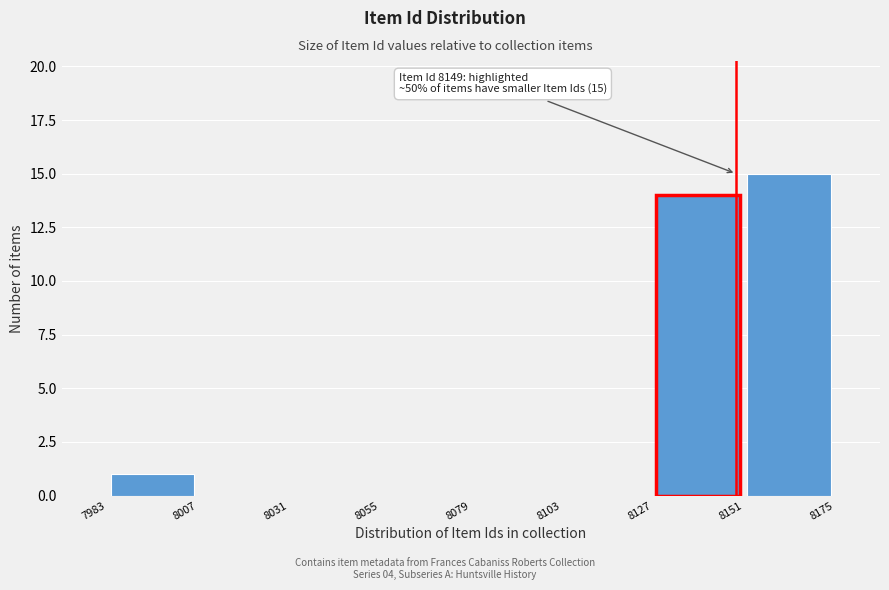

Which range on the x-axis has the tallest bar?

8151 to 8175